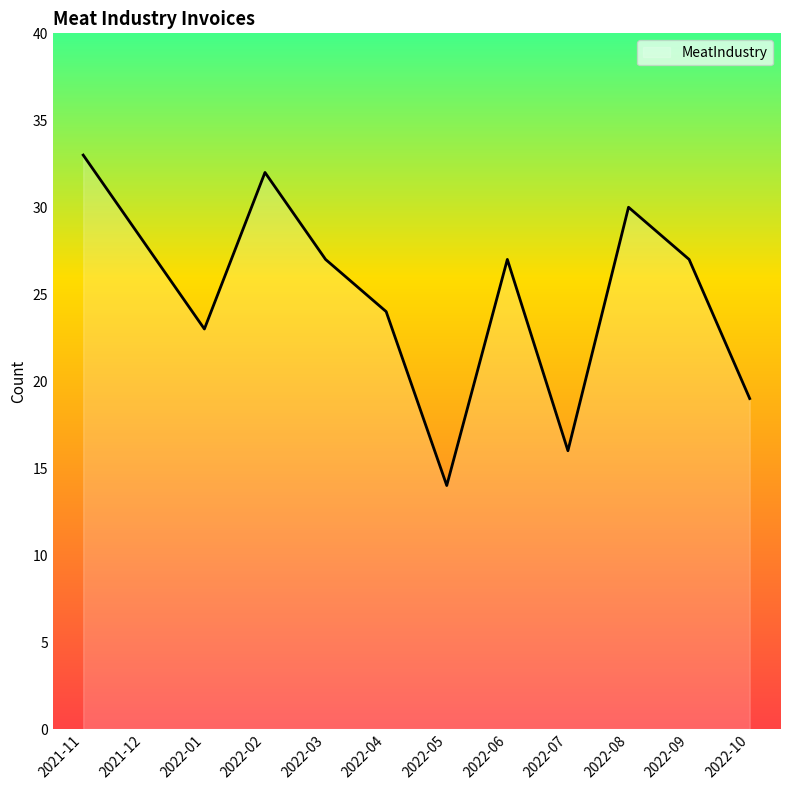

What is the approximate value at 2021-12, to the nearest 5?

30